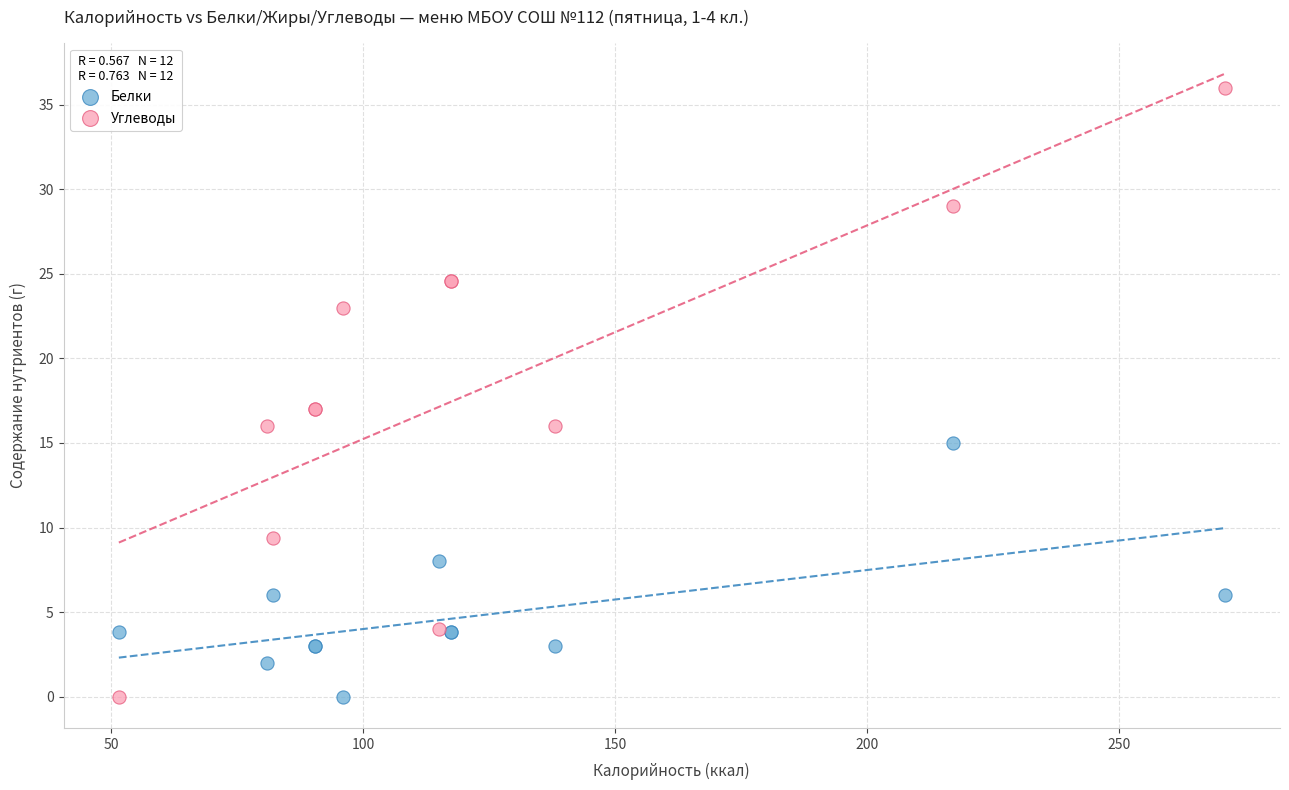

Which series has the largest Y range (max minus min)?

Углеводы